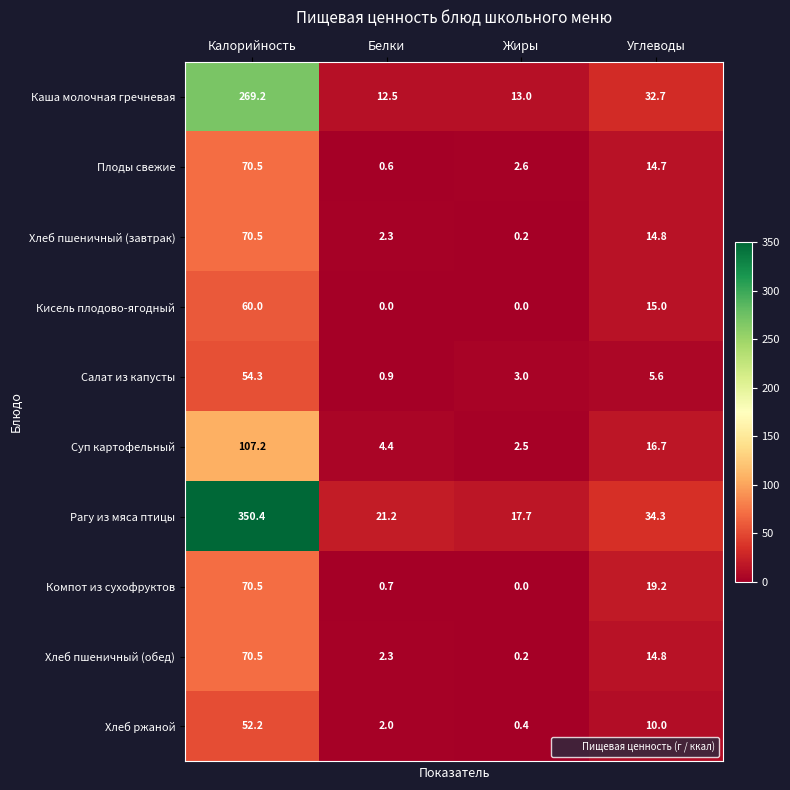

At which category does the chart reach its peak across all series?

Калорийность